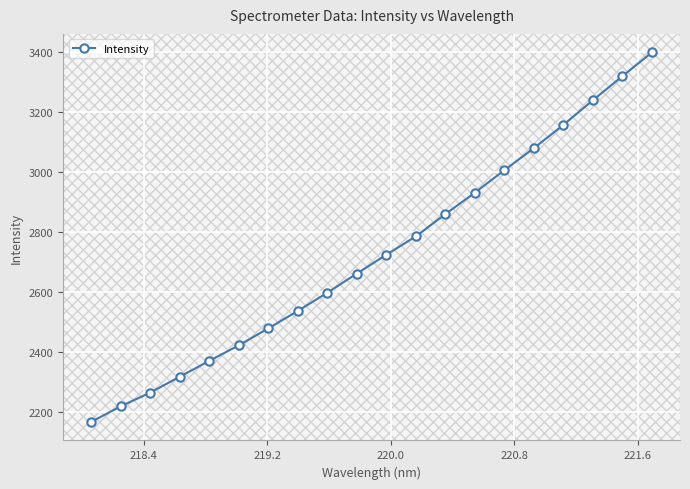

What is the difference between the maximum and minimum values?

1233.0